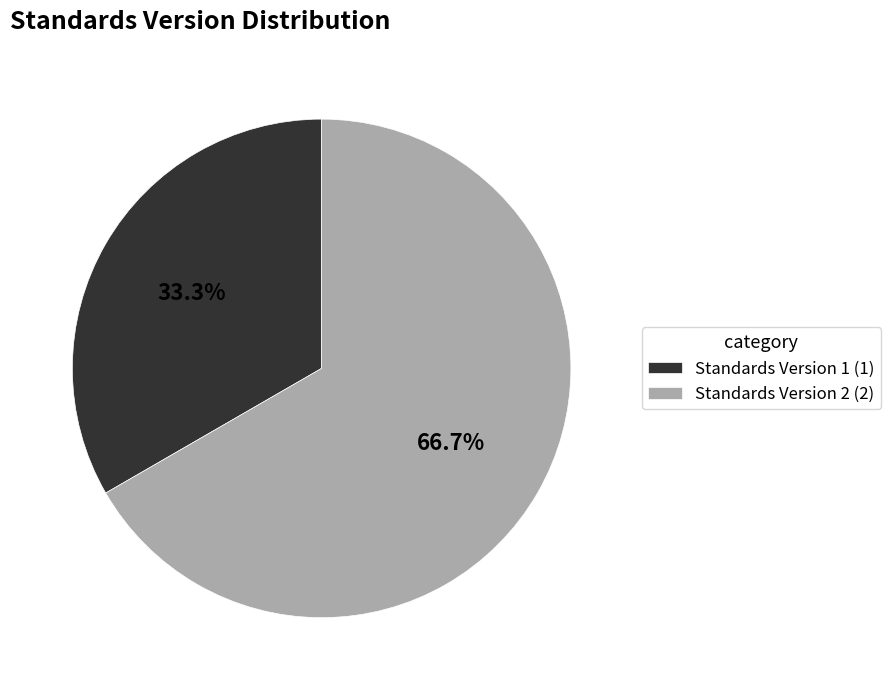

Which category has the biggest portion of the pie?

Standards Version 2